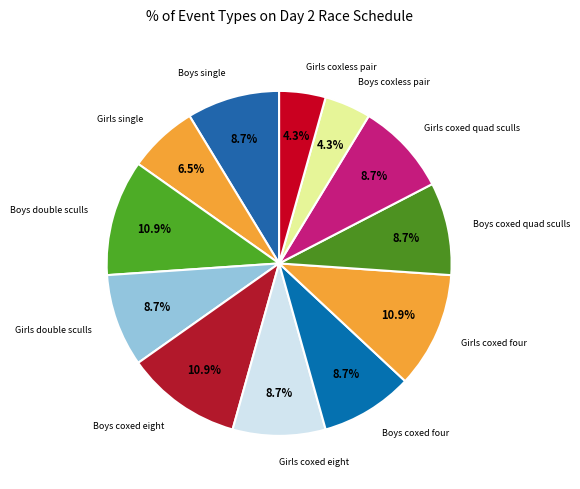

What portion of the pie excludes Girls single?

93.5%